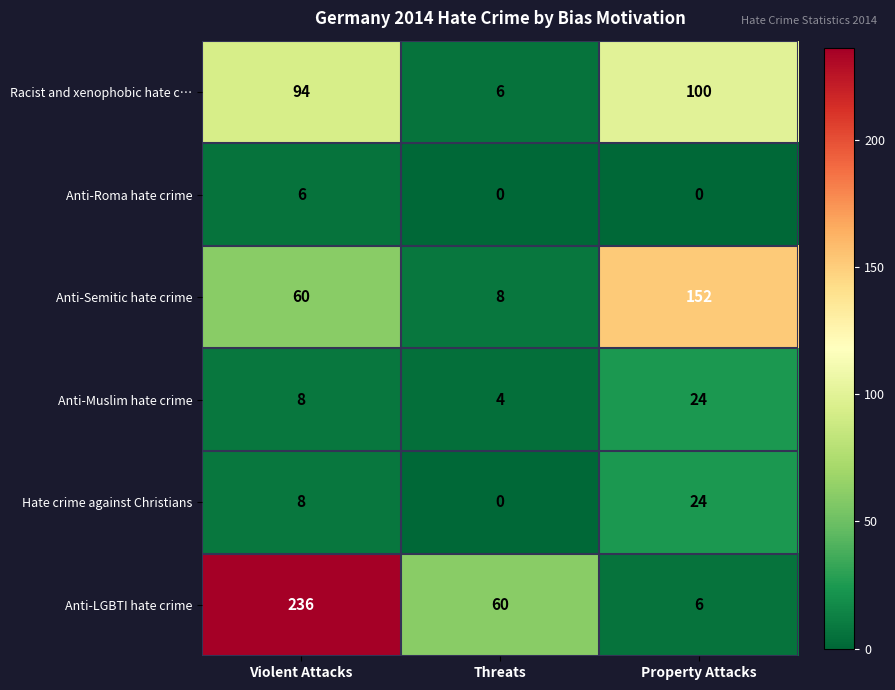

The value of Anti-Semitic hate crime at Threats is 12. True or false?

False